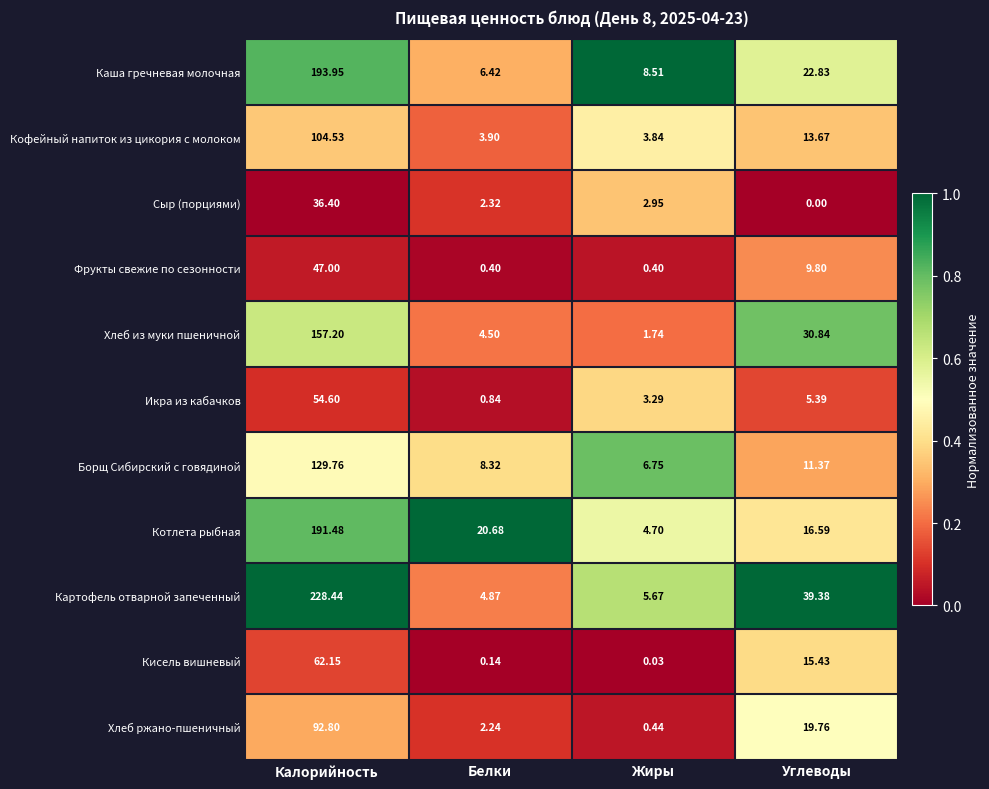

Which category has the lowest value in the Кисель вишневый series?

Жиры